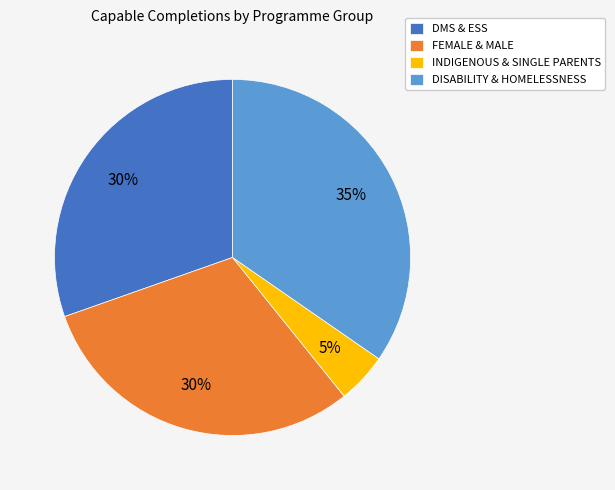

To the nearest percent, what is the difference between the largest and smallest slice percentages?

30%